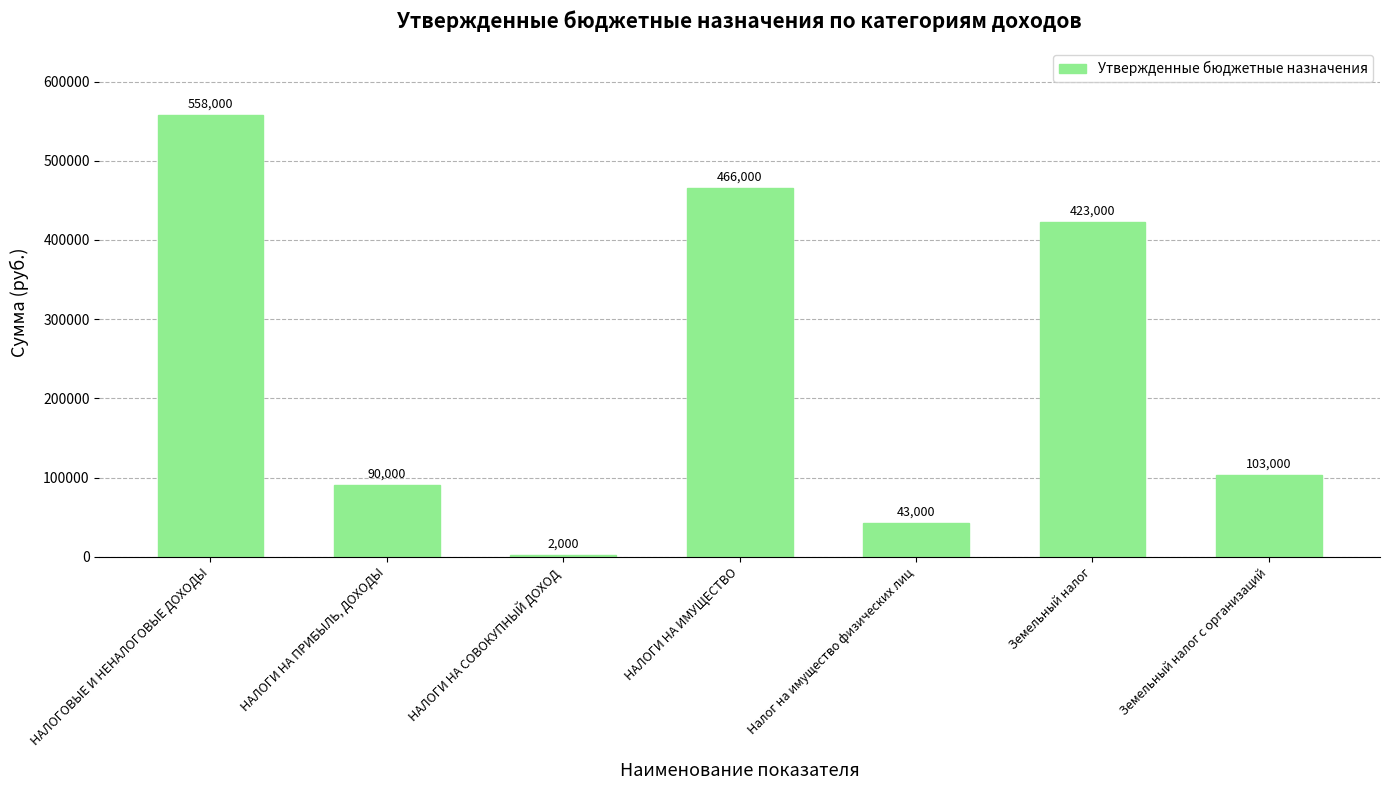

The chart shows a value of 90000 at НАЛОГИ НА ПРИБЫЛЬ, ДОХОДЫ. True or false?

True